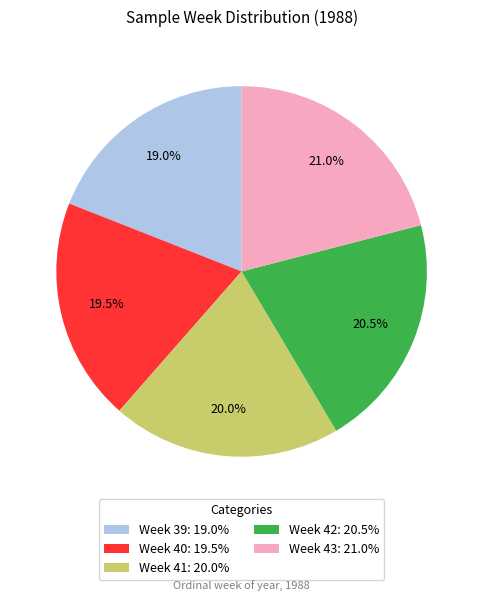

Is it true that Week 39 is 19% of the pie?

True